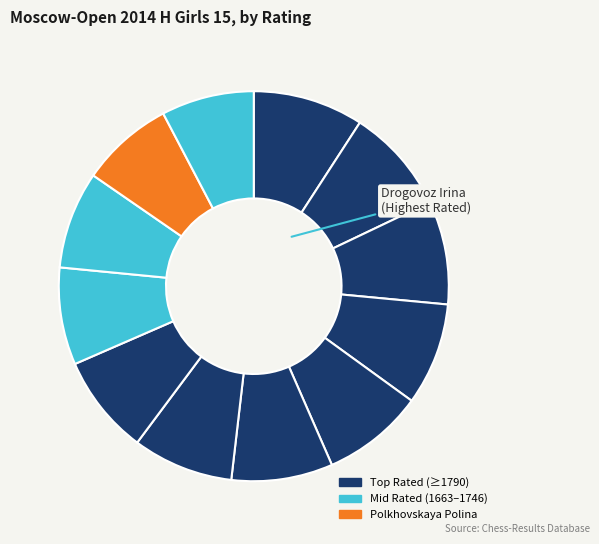

Rank the categories by value from highest to lowest.

Drogovoz Irina, Arutyunova Asya, Zajtzeva Viktoria, Arbynova Agniya, Polkhovskaya Polina, Borisova Ekaterina, Resmyatova Antonina, Mamontova Anastasia, Barbaeva Irina, Dorofeeva Nyurguiaana, Todua Anastasia, Elkina Yuliya